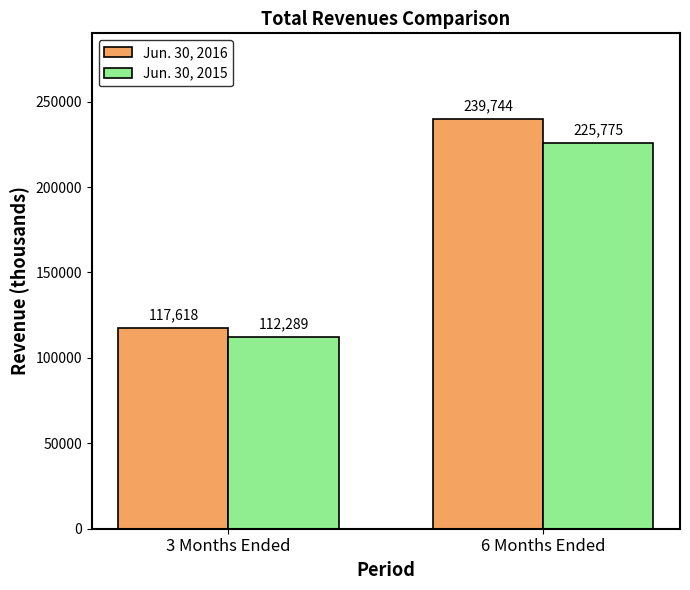

Reading left to right, transcribe all the data shown in this chart.

Jun. 30, 2016: 117618	239744
Jun. 30, 2015: 112289	225775